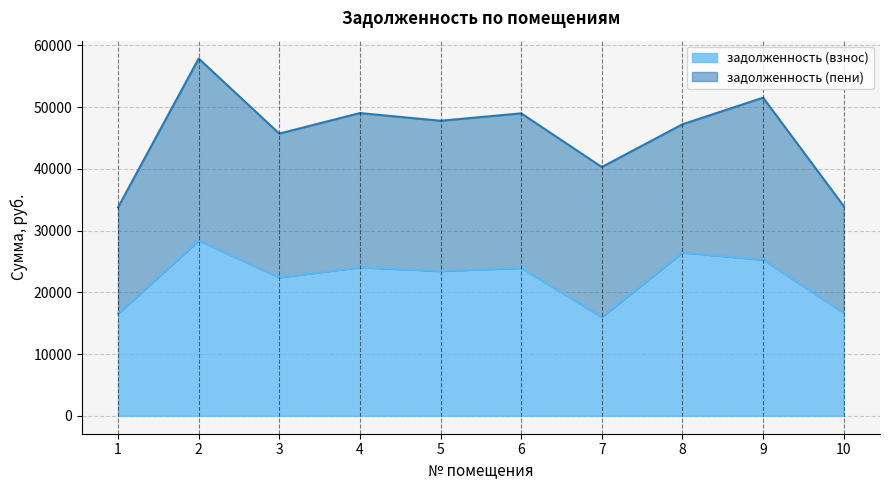

Rank the categories by value from lowest to highest.

7, 1, 10, 3, 5, 6, 4, 9, 8, 2